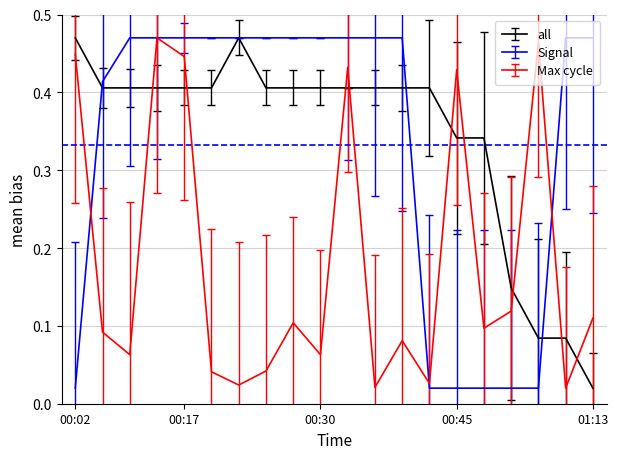

How many times do all and Max cycle cross each other?

9